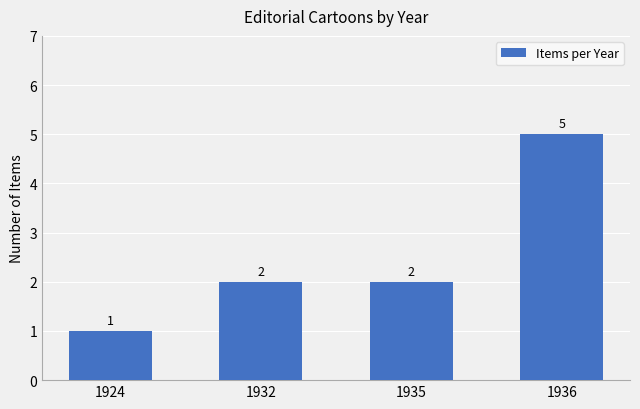

True or false: the data shows 2 at 1935.

True